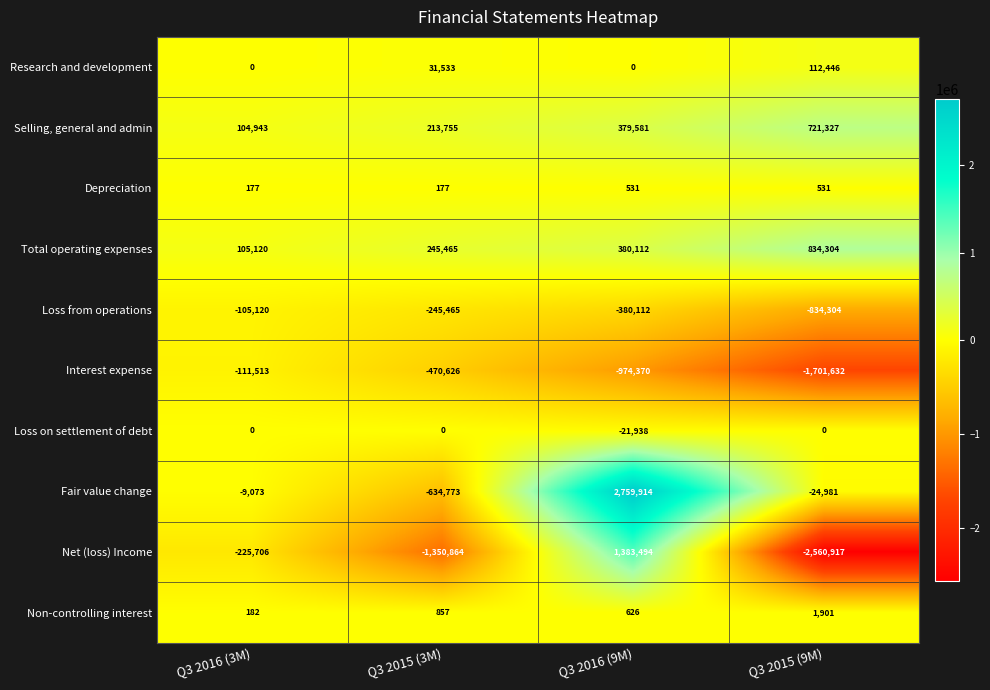

What is the average value of the Depreciation series?

354